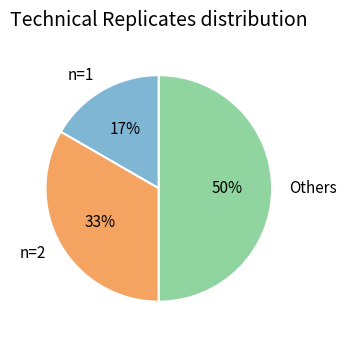

True or false: n=1 accounts for 17% of the total.

True